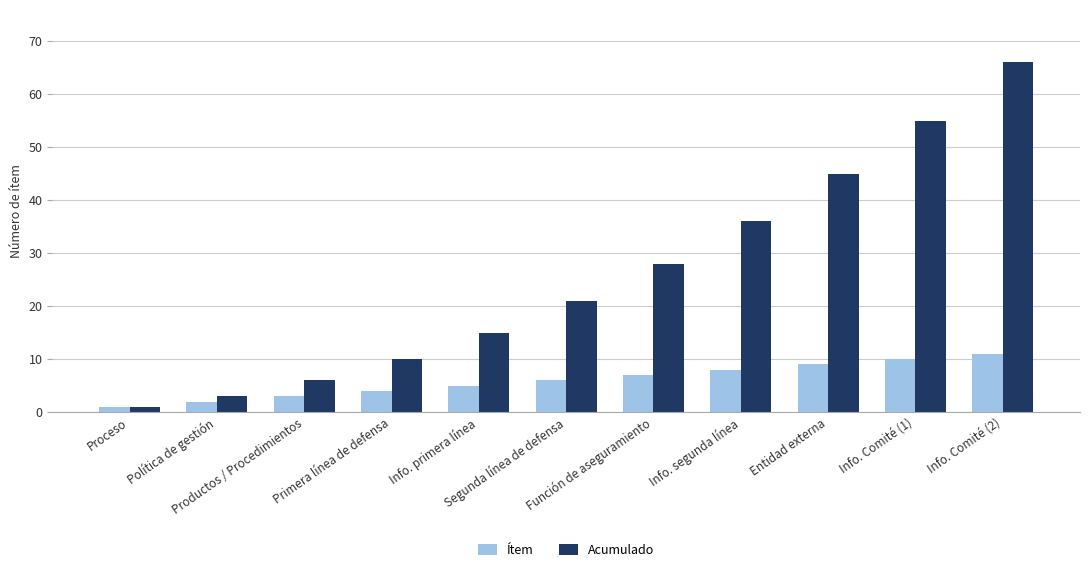

How many bars are there in total?

22